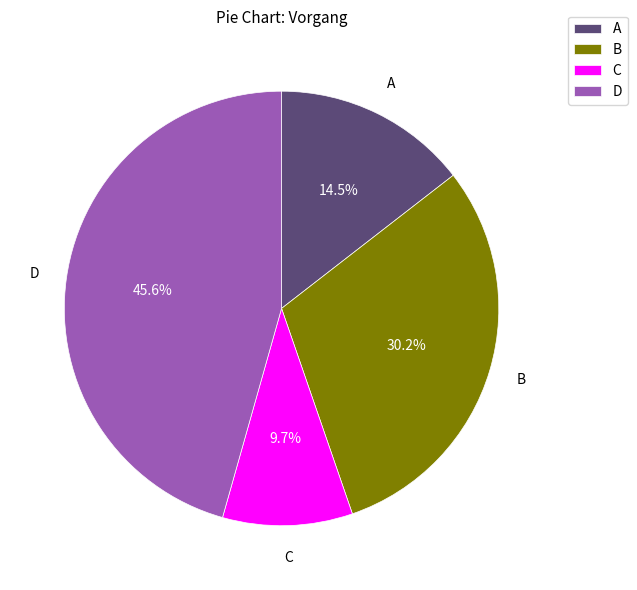

What is the ratio of the value at B to the value at D?

0.7